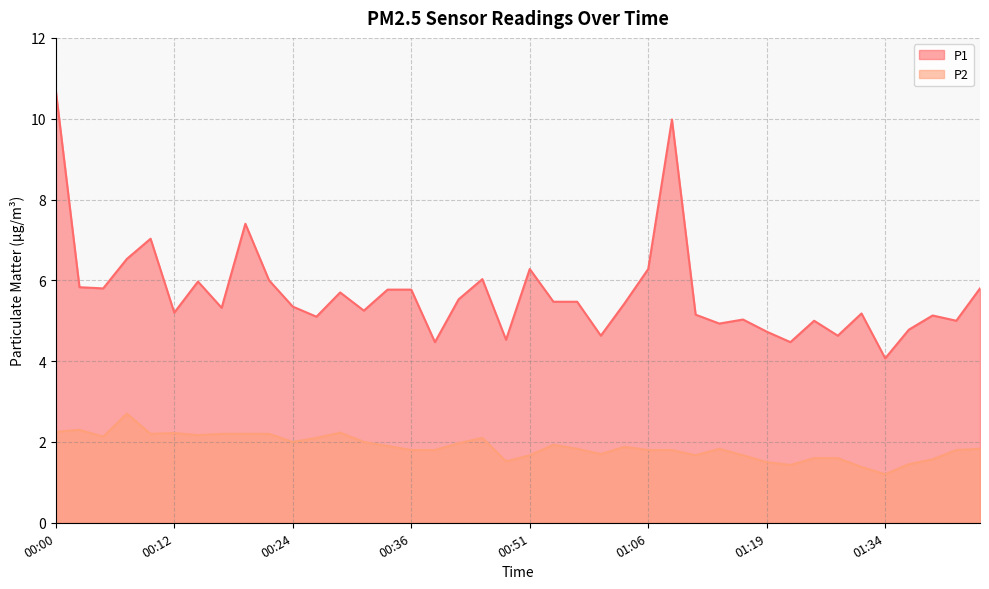

The value of P1 at 01:41 is 5.0. True or false?

True